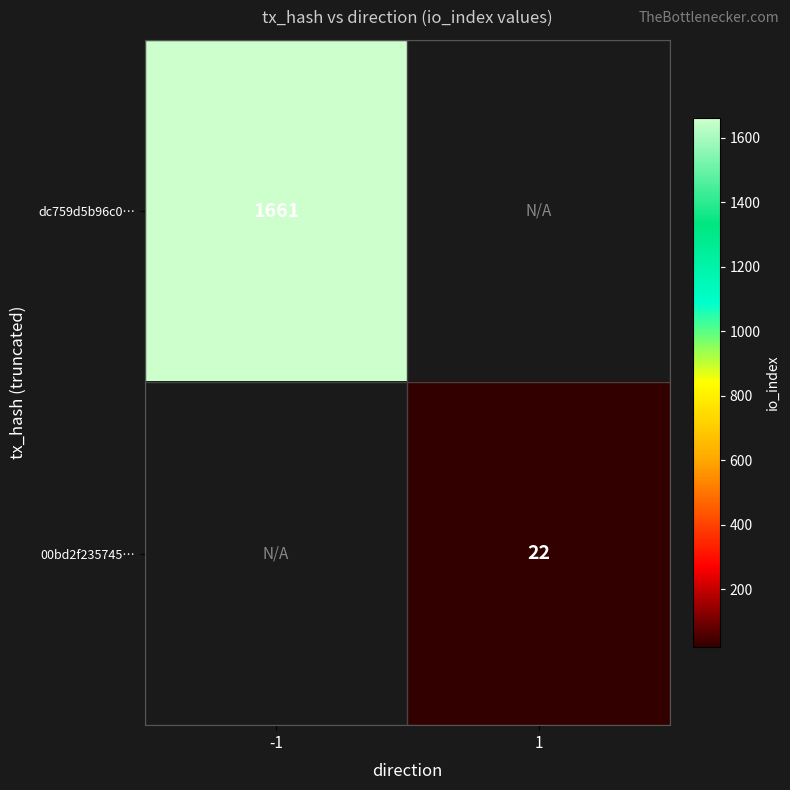

The dc759d5b96c0… series shows 1661 at -1. True or false?

True